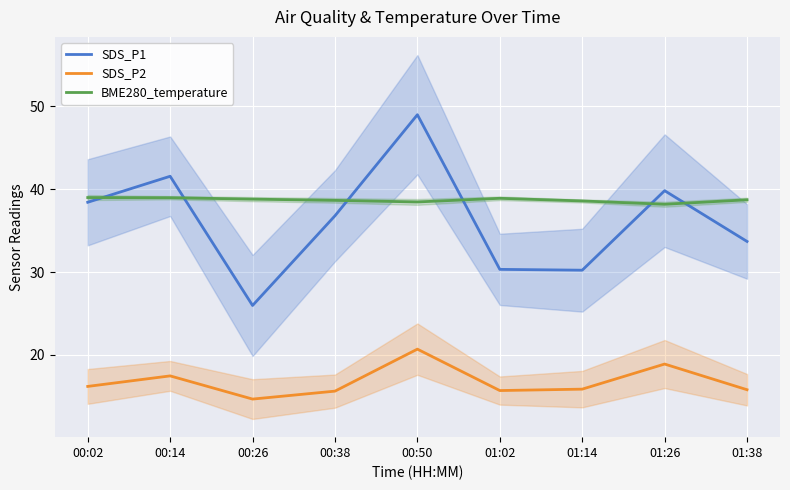

The value of BME280_temperature at 00:38 is 38.7. True or false?

True